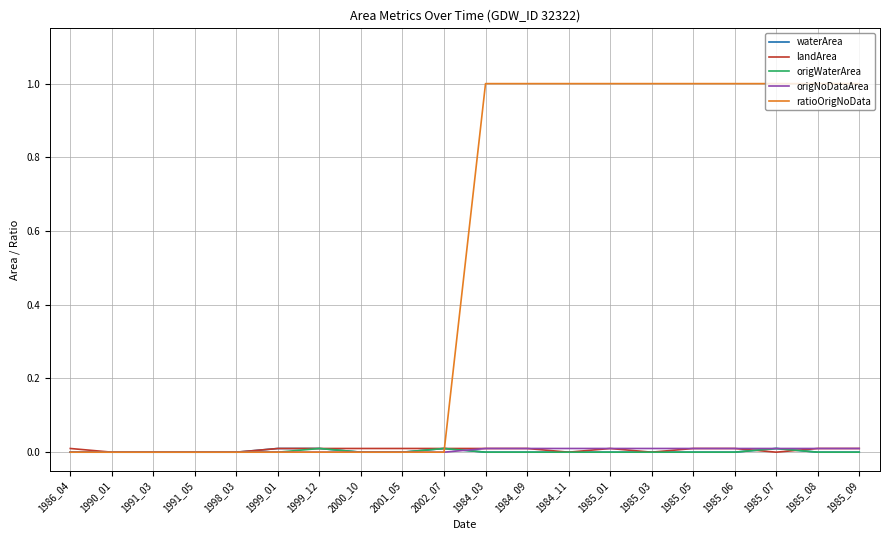

Which series has the largest range (max minus min)?

ratioOrigNoData